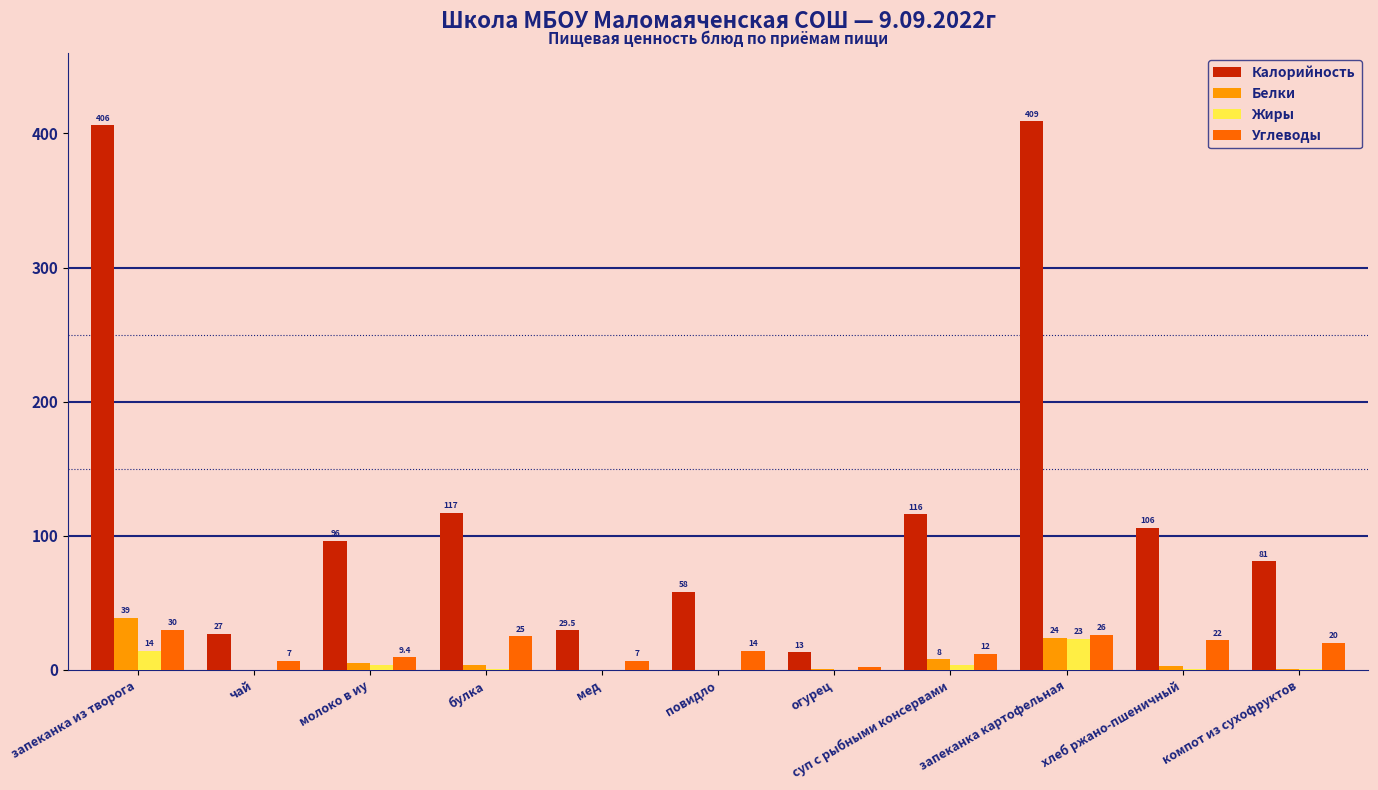

Is the value of Калорийность at компот из сухофруктов greater than the value of Белки at запеканка из творога?

Yes